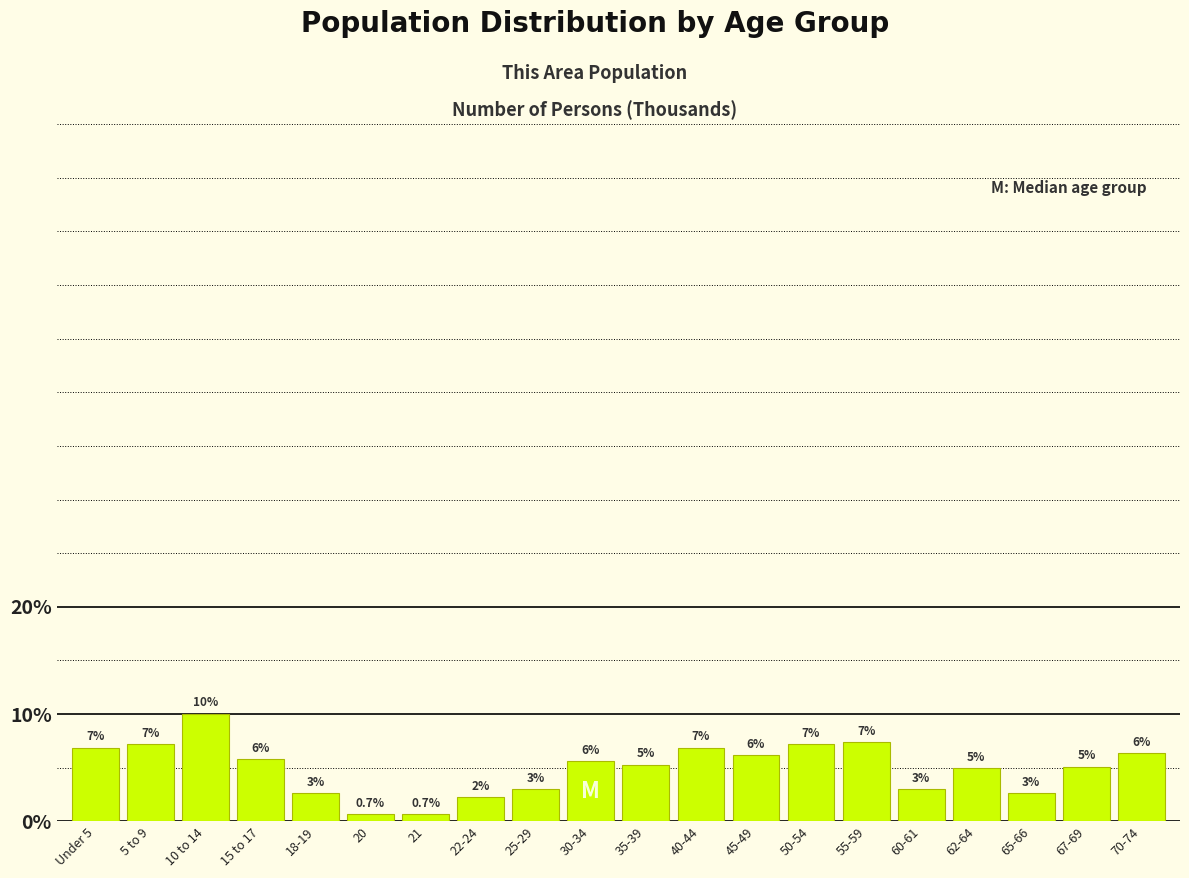

Are the bars horizontal?

No